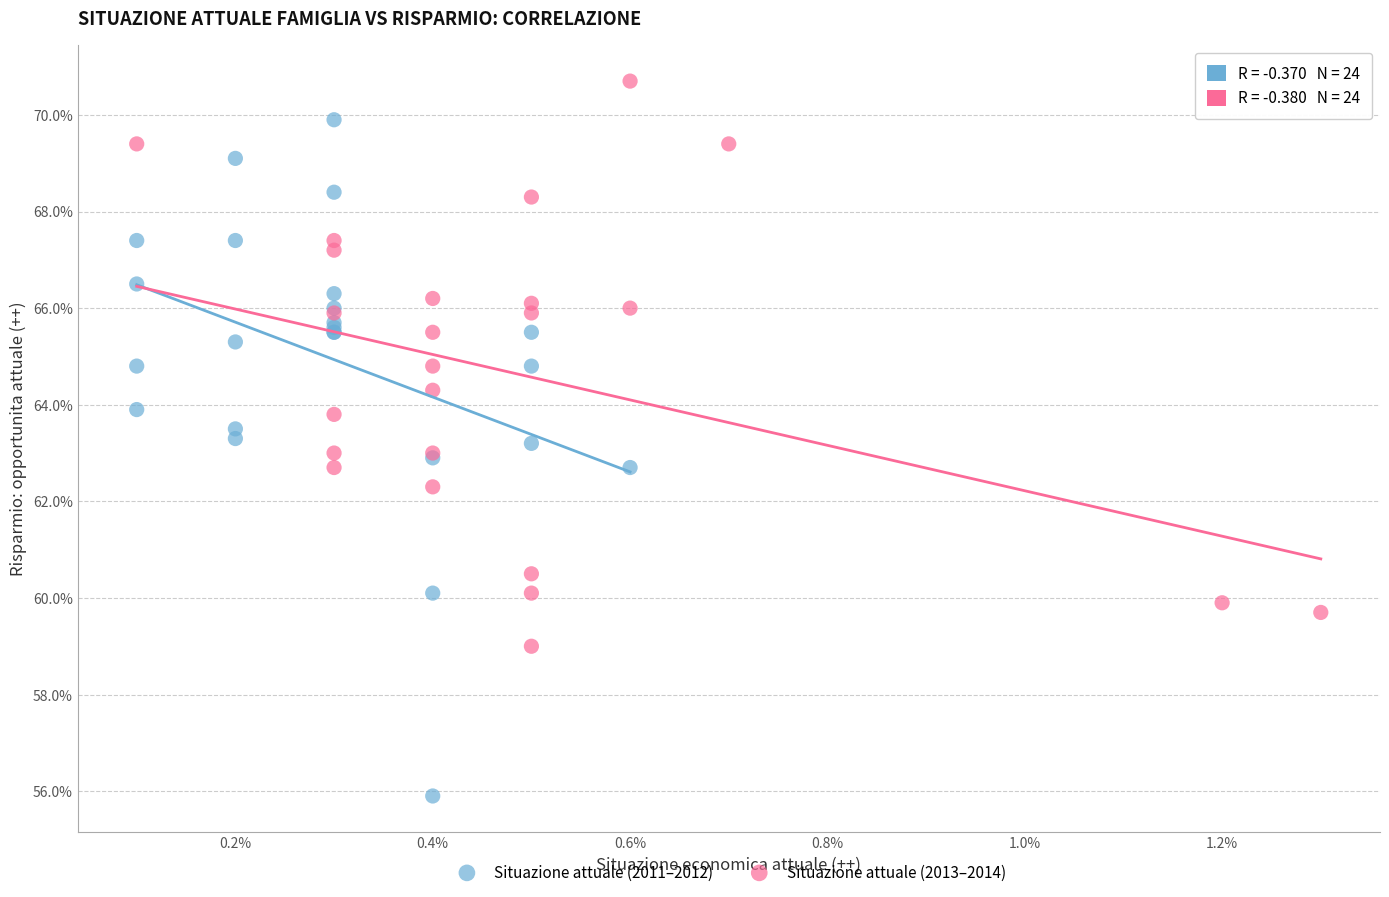

What are all the series names shown in the legend?

Situazione attuale (2011–2012), Situazione attuale (2013–2014)